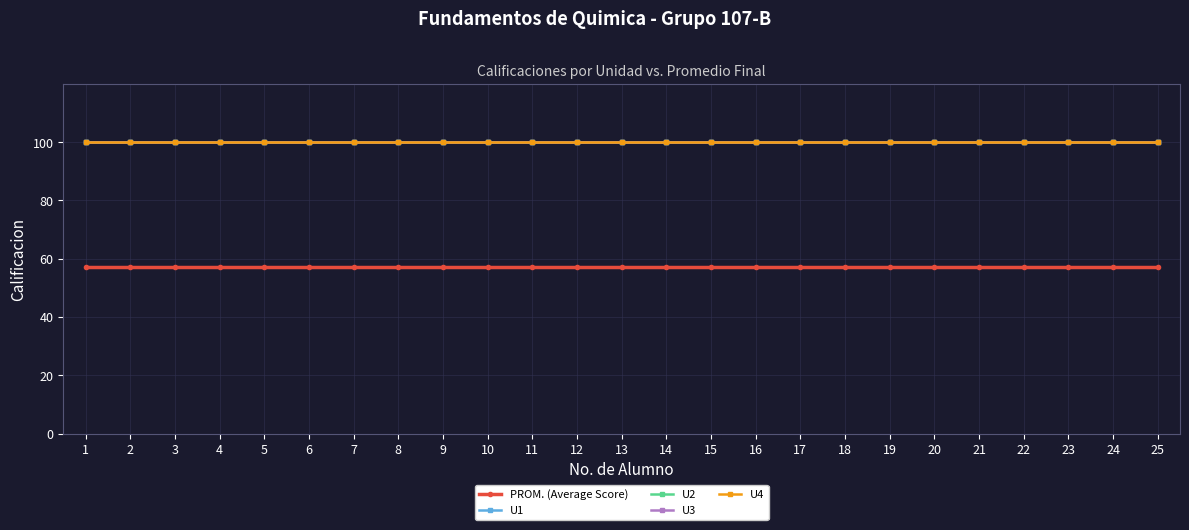

Is this an area chart (filled region under the line)?

No